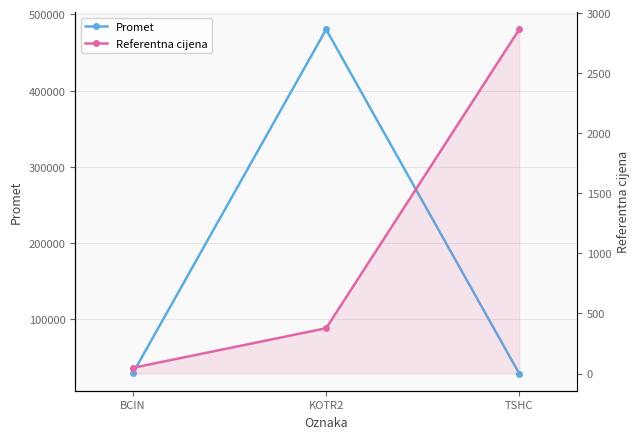

What is the label of the 2nd point from the left?

KOTR2